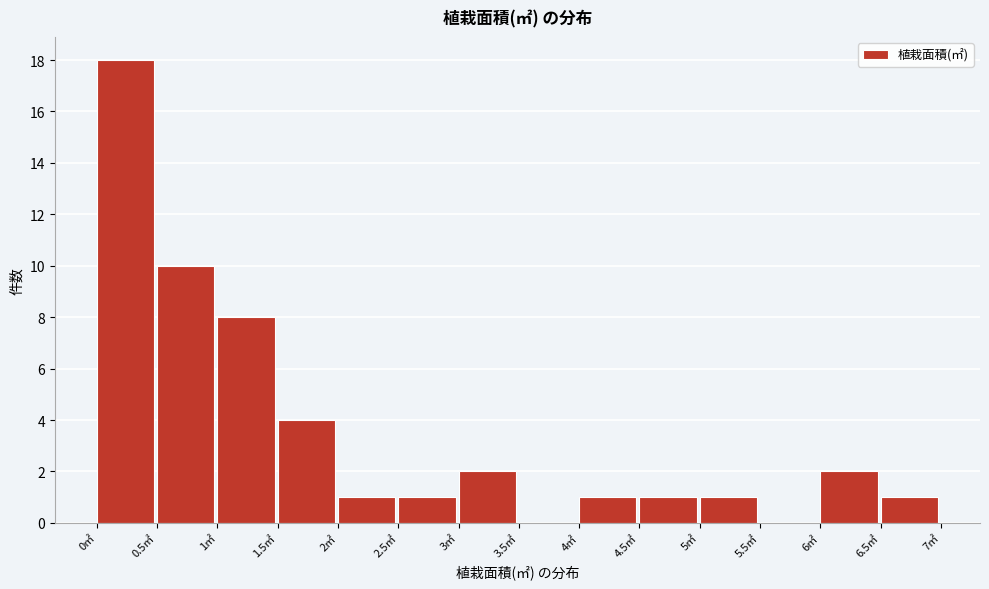

How tall is the bar that spans 6.0 to 6.5 on the x-axis? The values are not printed on the chart, so give them approximately, as read against the axis.

2